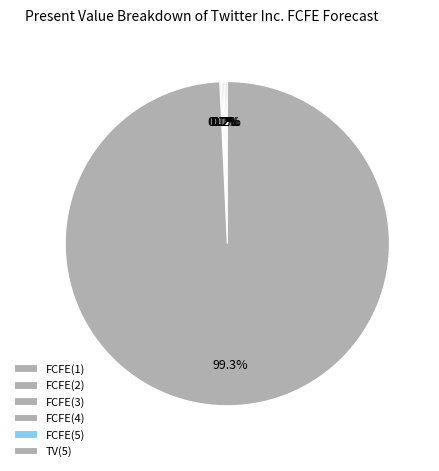

Which slice is the smallest?

FCFE(5)